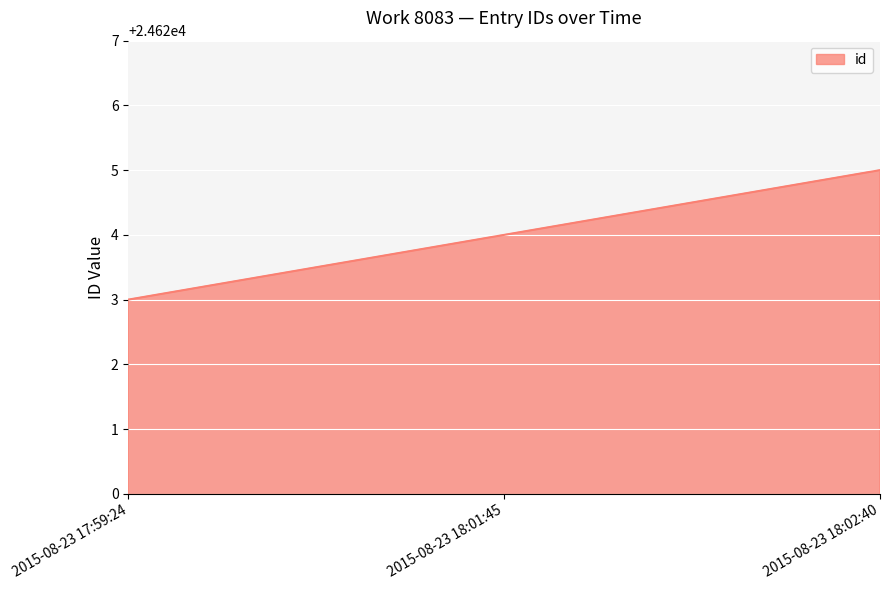

Reading right to left, transcribe all the data shown in this chart.

24625	24624	24623